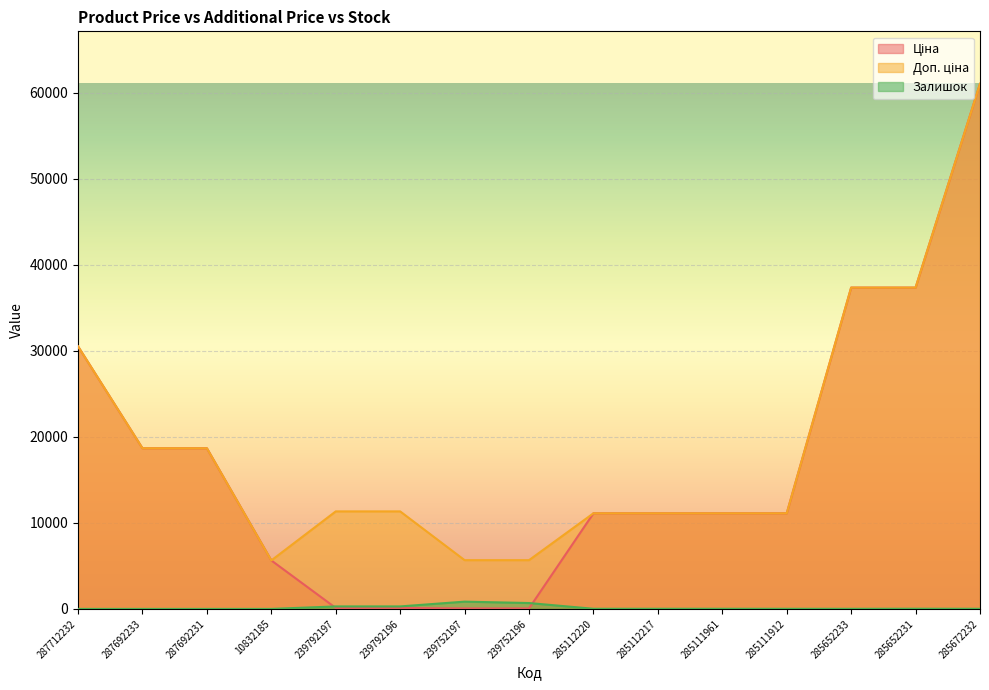

Which series has the largest range (max minus min)?

Ціна